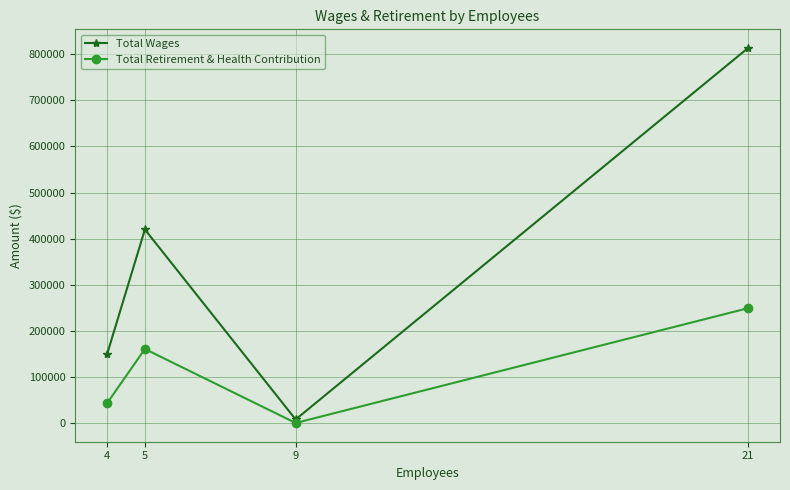

How many lines are shown in the chart?

2